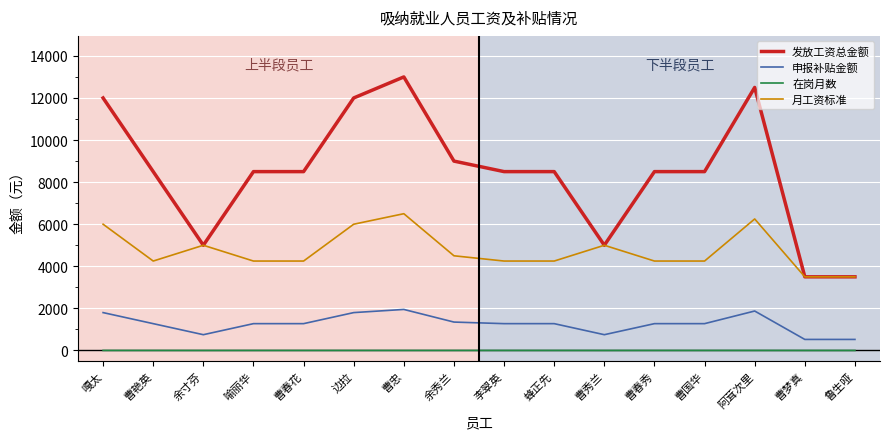

What is the total value across all series at 边拉?

19802